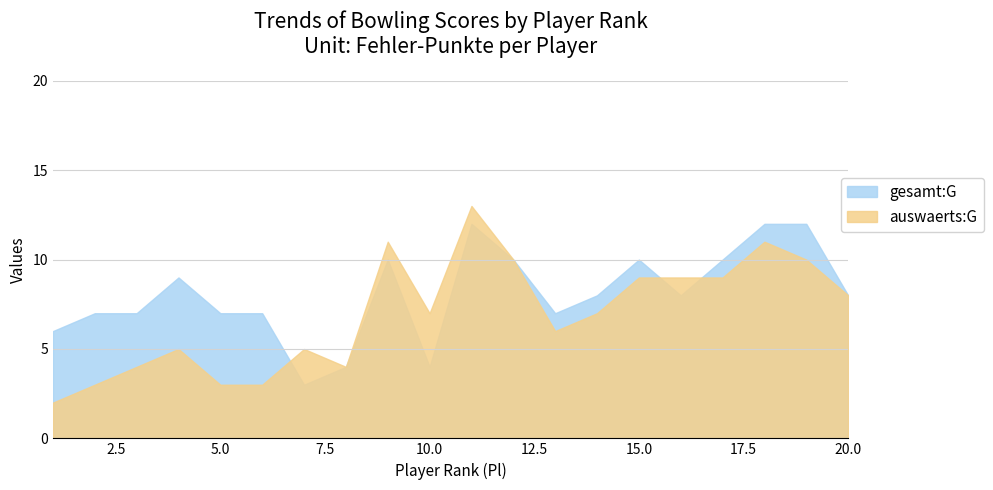

What is the difference between the gesamt:G values at 7 and 13?

4